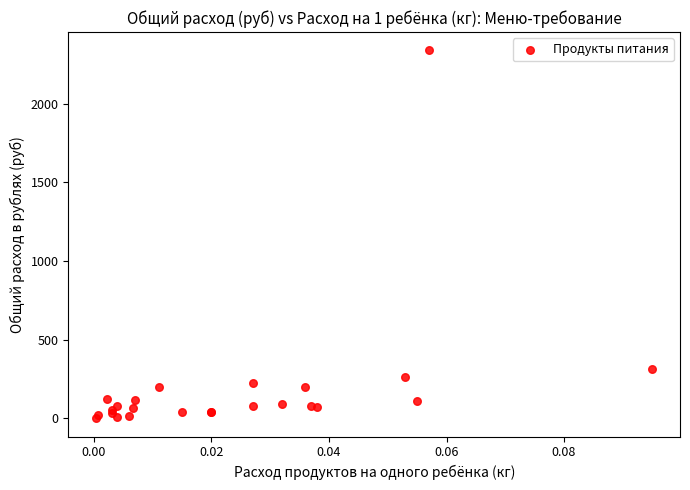

What Y value in the scatter plot is closest to 1169?

312.0